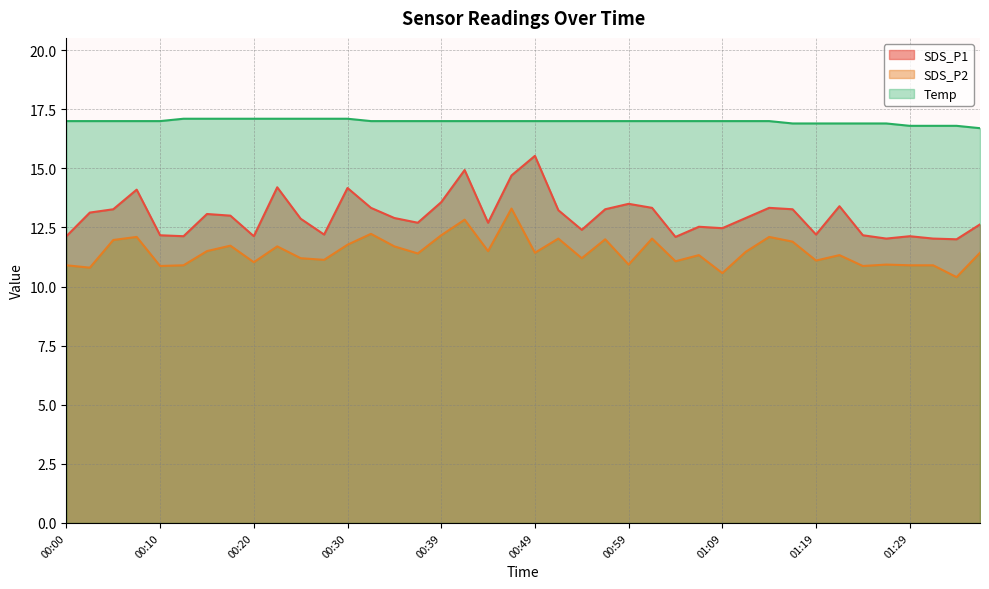

In SDS_P2, how many points are higher than both neighbors (excluding endpoints)?

13